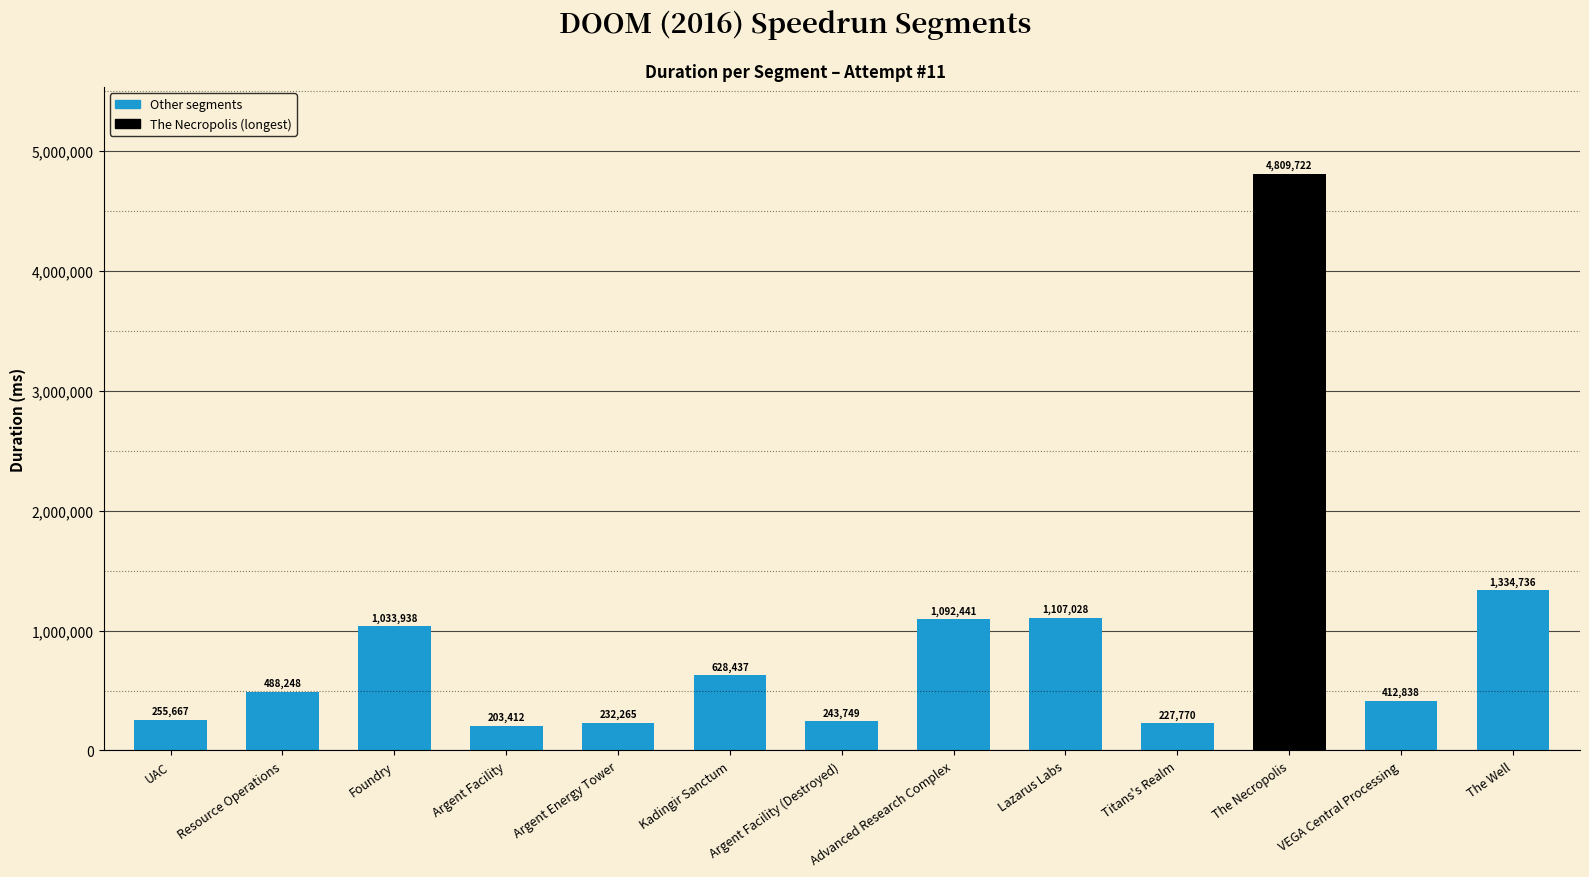

What is the sum of all values?

12070251